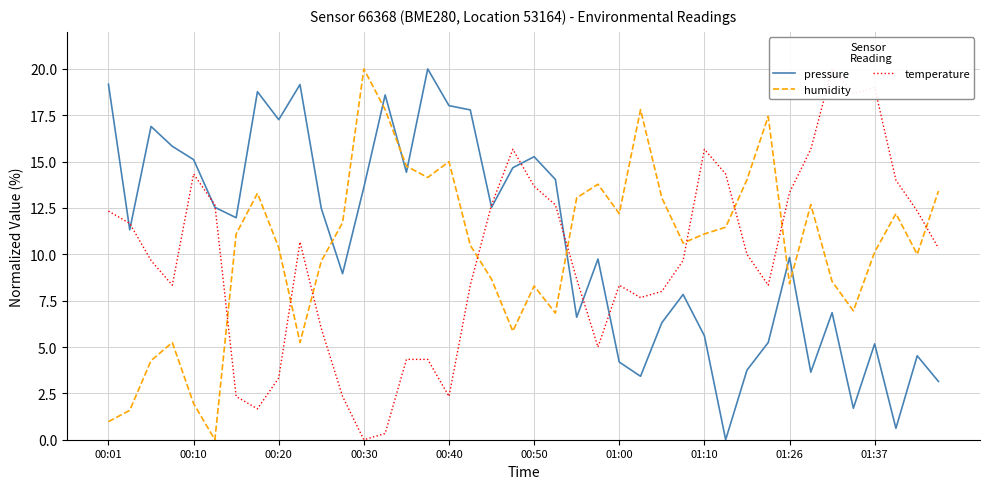

How many times do temperature and pressure cross each other?

9